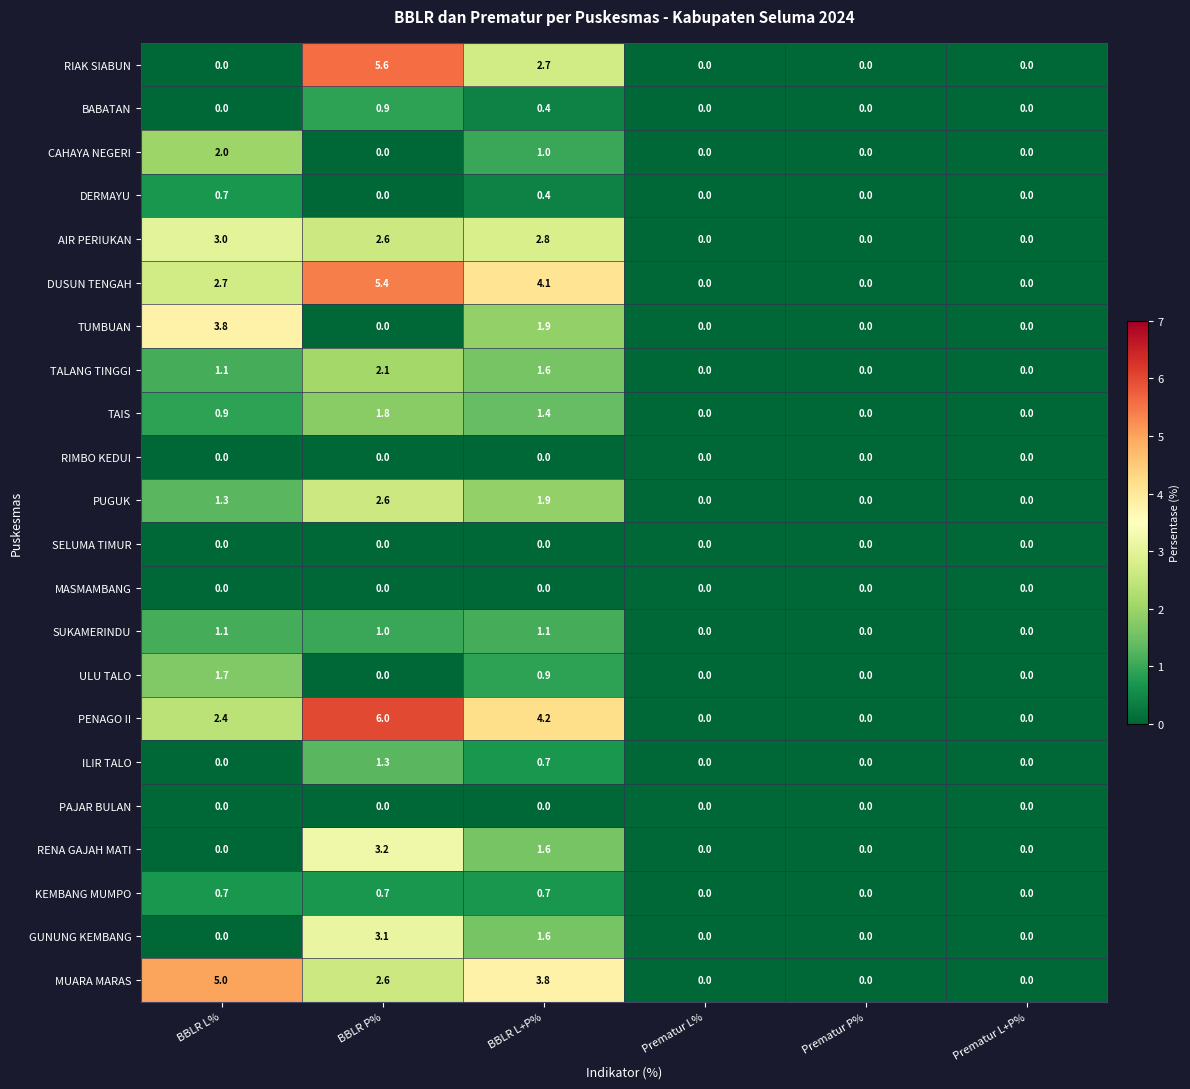

At which label does GUNUNG KEMBANG reach its peak?

BBLR P%